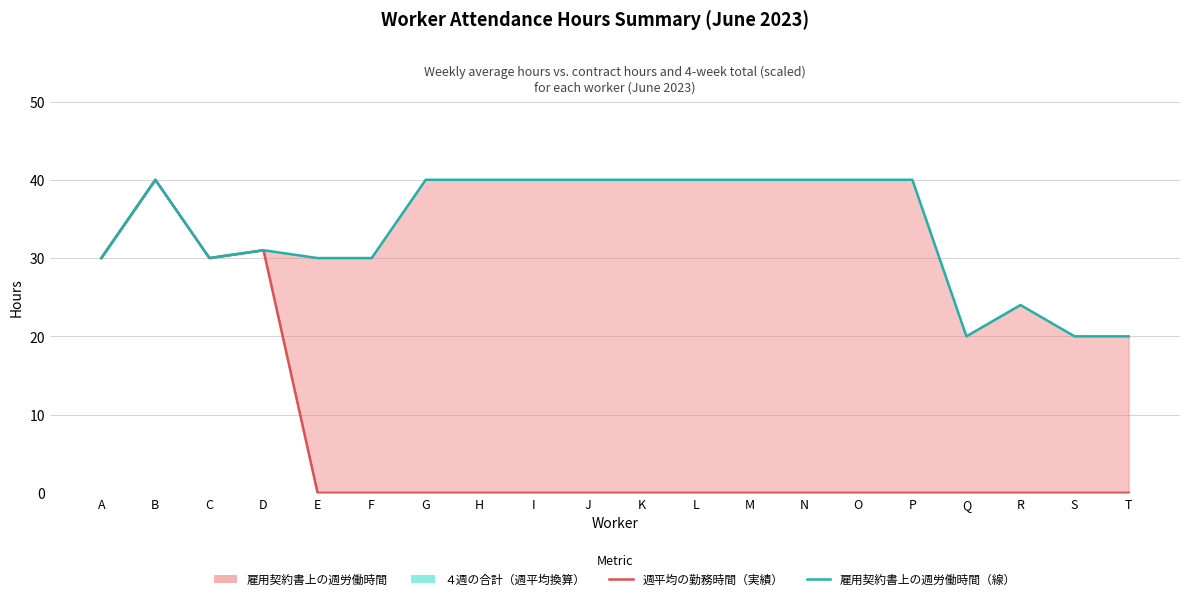

Is it true that 週平均の勤務時間（実績） equals 19 at G?

False